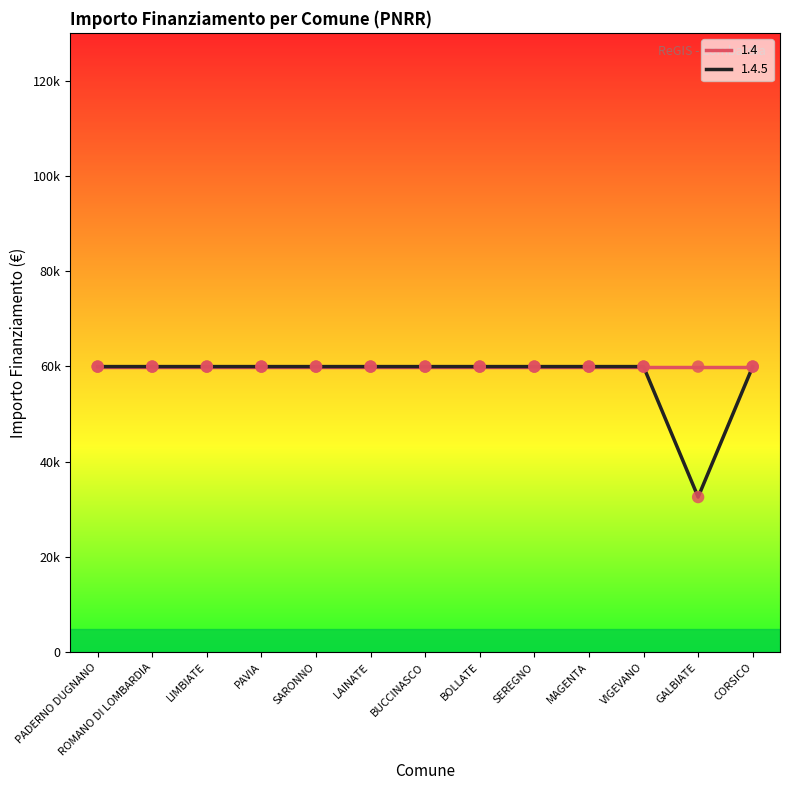

Which has a higher value, PADERNO DUGNANO or LAINATE?

PADERNO DUGNANO